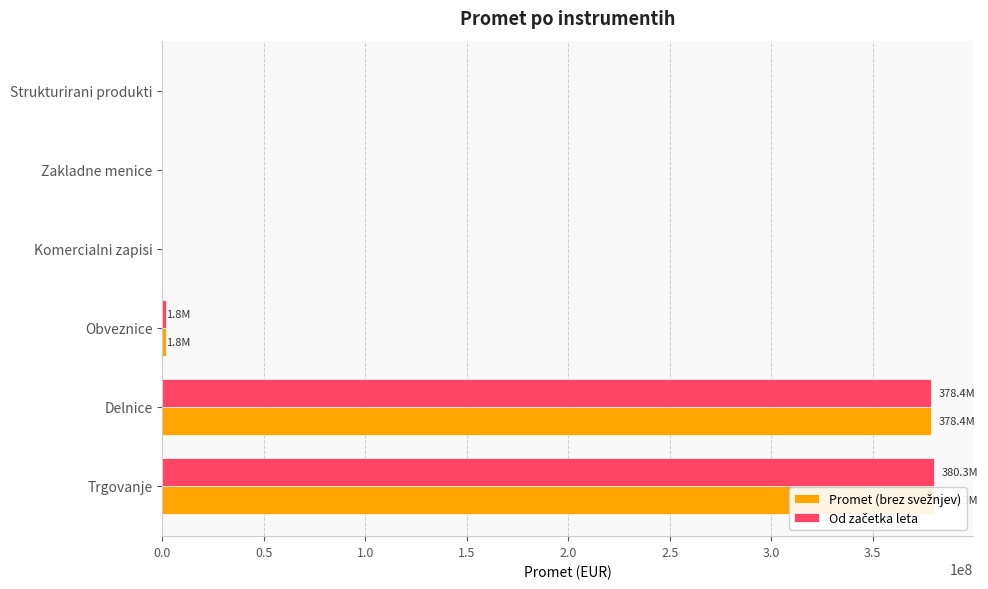

List the series in order of their peak value, highest first.

Promet (brez svežnjev), Od začetka leta